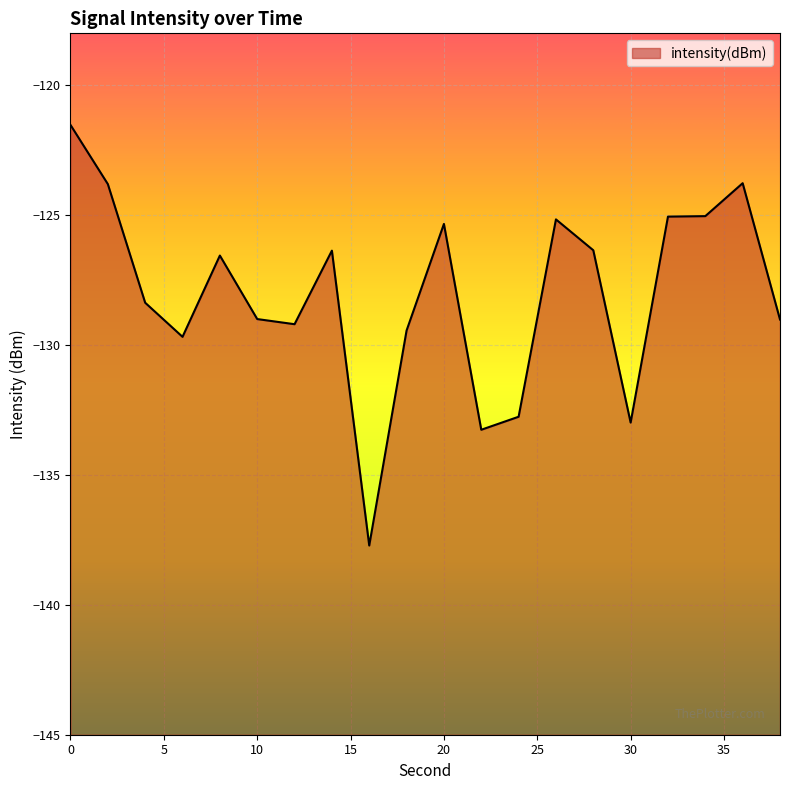

What is the change in value from 26 to 34?

+0.1